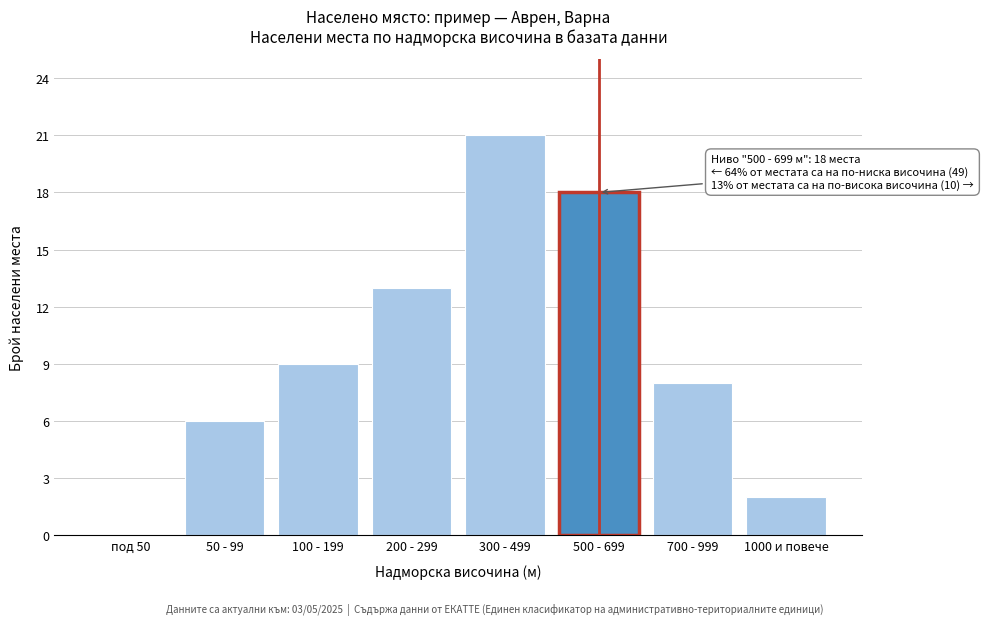

Reading left to right, what are all the values shown in this chart?

под 50=0	50 - 99=6	100 - 199=9	200 - 299=13	300 - 499=21	500 - 699=18	700 - 999=8	1000 и повече=2